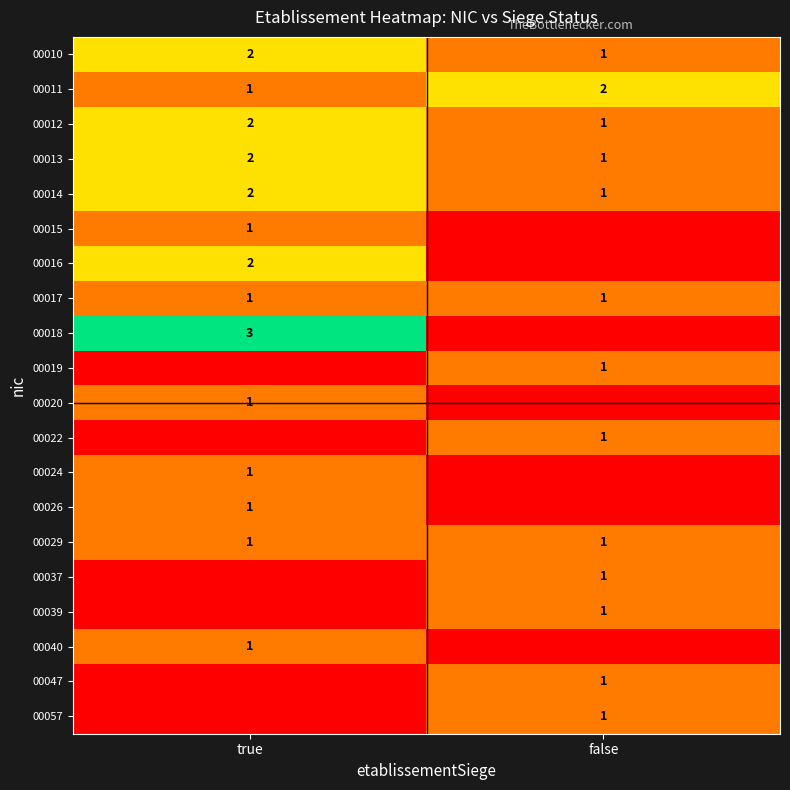

True or false: 00018 has a value of 3 at true.

True